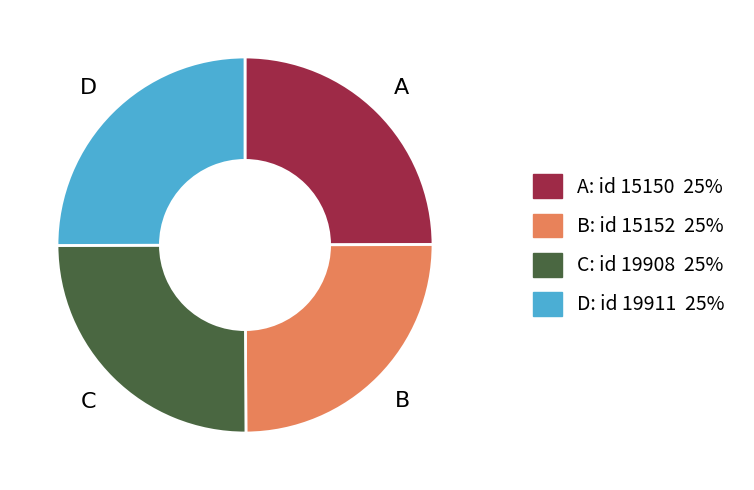

Is there any slice that represents more than half of the pie?

No